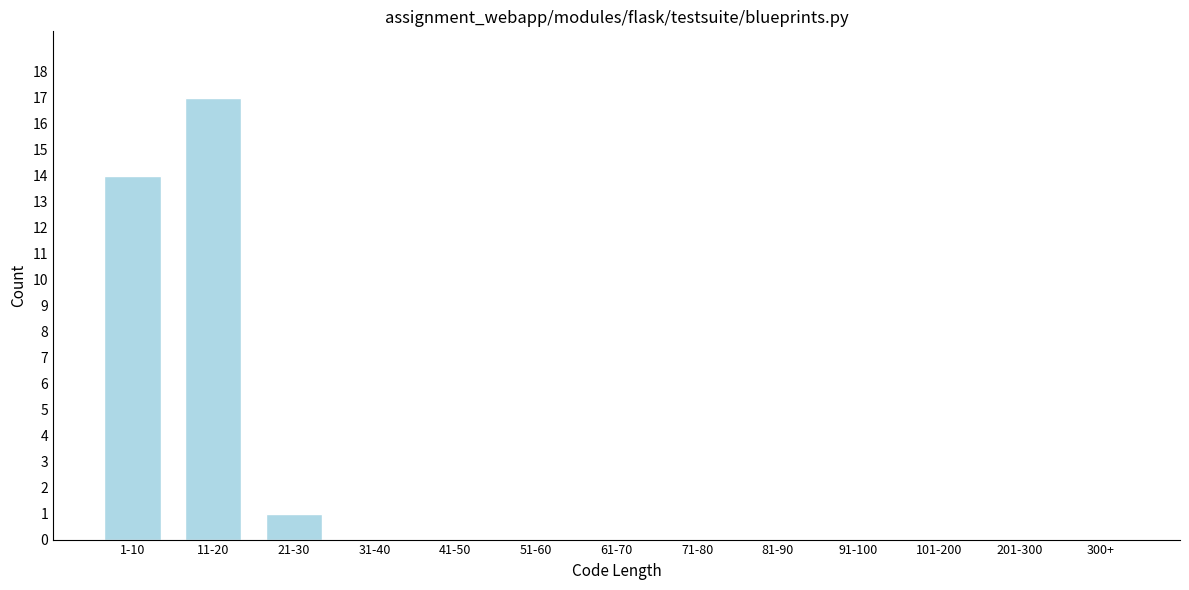

Reading left to right, what are all the values shown in this chart?

1-10=14	11-20=17	21-30=1	31-40=0	41-50=0	51-60=0	61-70=0	71-80=0	81-90=0	91-100=0	101-200=0	201-300=0	300+=0